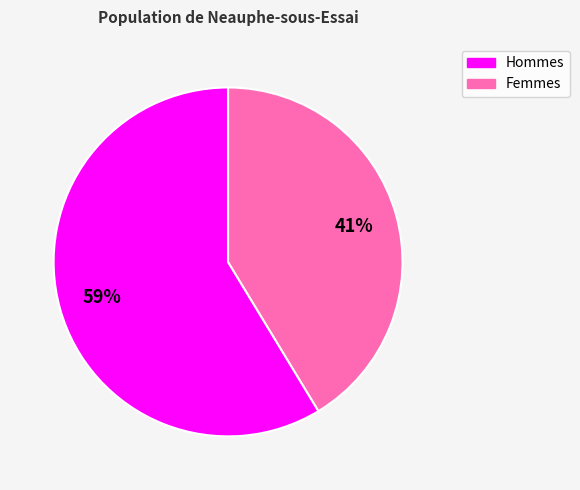

Does Femmes represent more than half of the total?

No